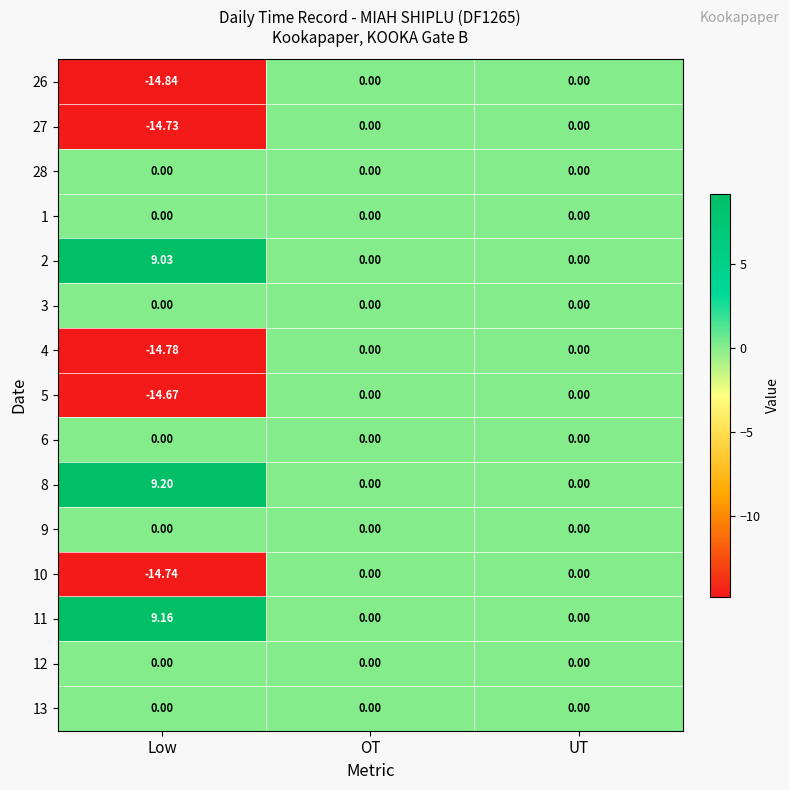

Is the value of 26 at Low greater than the value of 6 at OT?

No